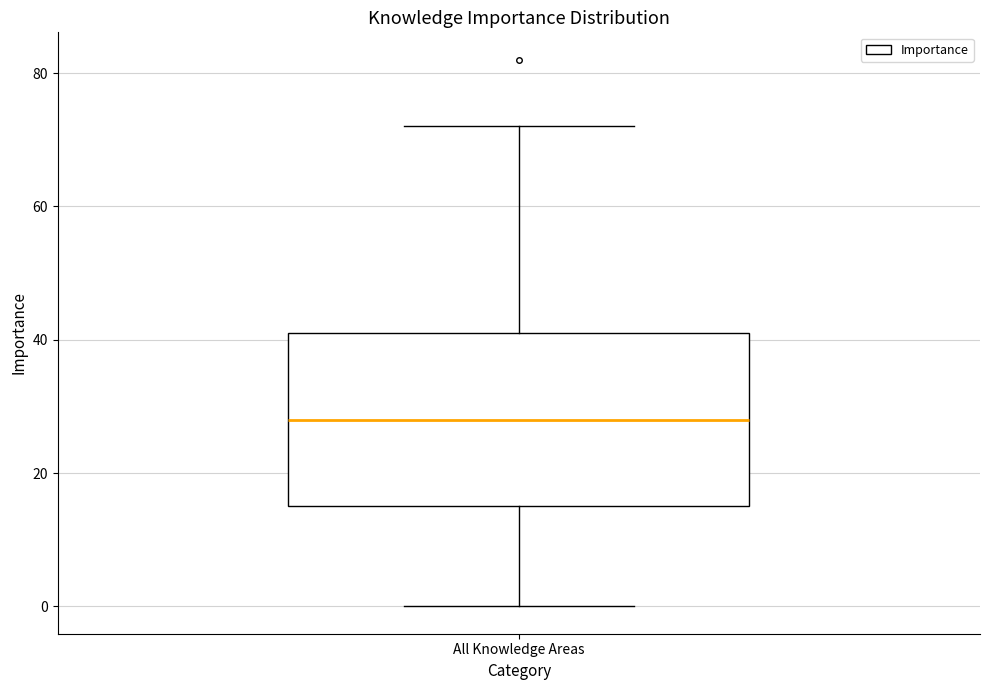

Where is the upper edge of the box for All Knowledge Areas on the y-axis? The values are not printed on the chart, so give them approximately, as read against the axis.

42